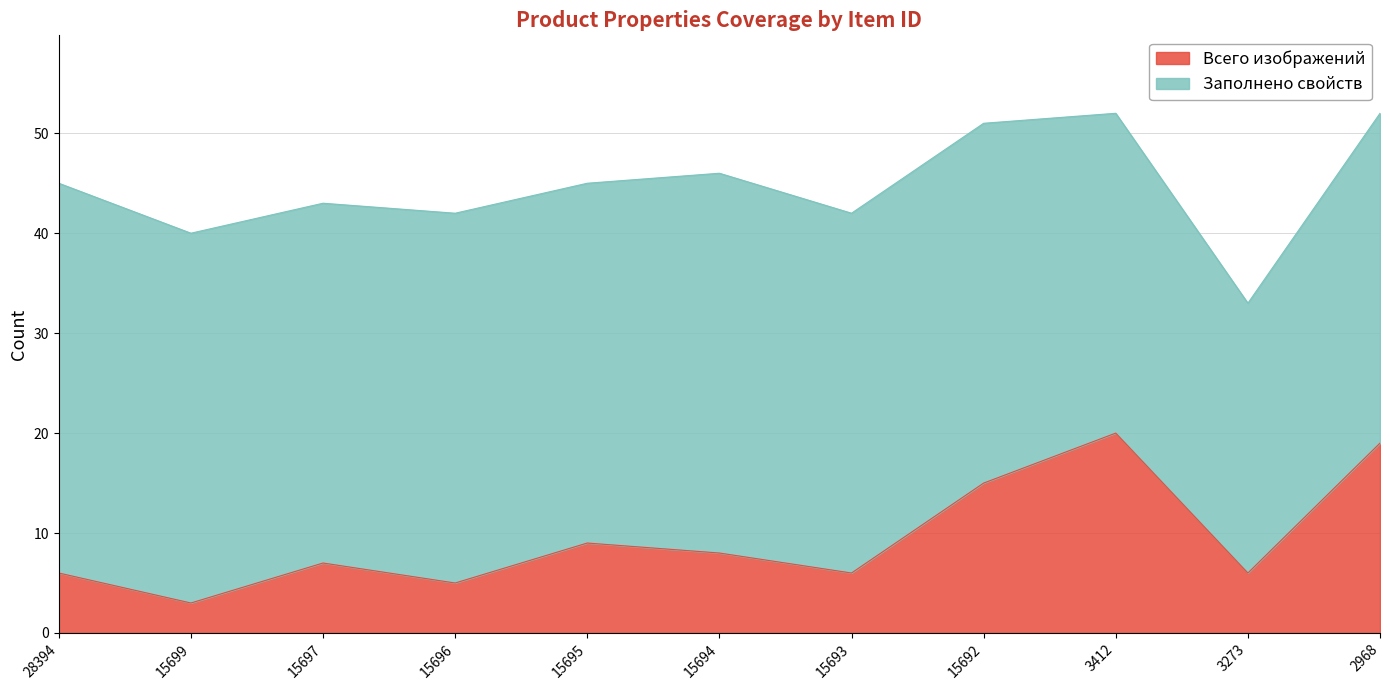

How many interior local peaks (higher than both neighbors) does the data have?

3